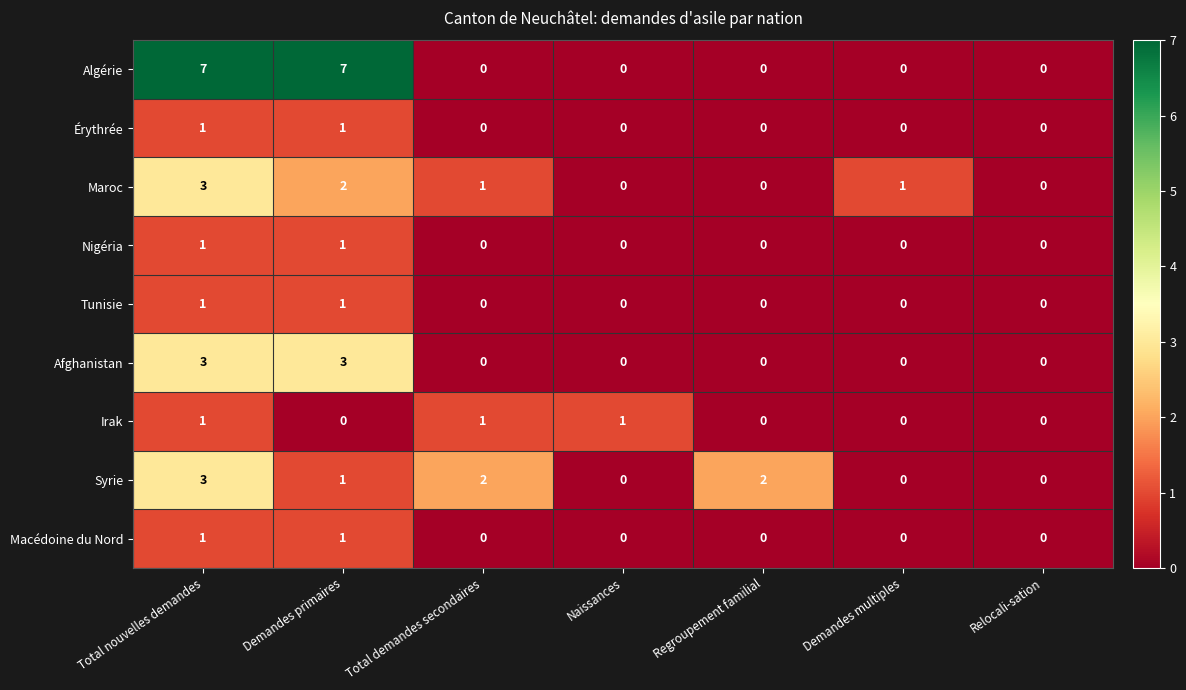

At which label is Syrie closest to 1?

Demandes primaires